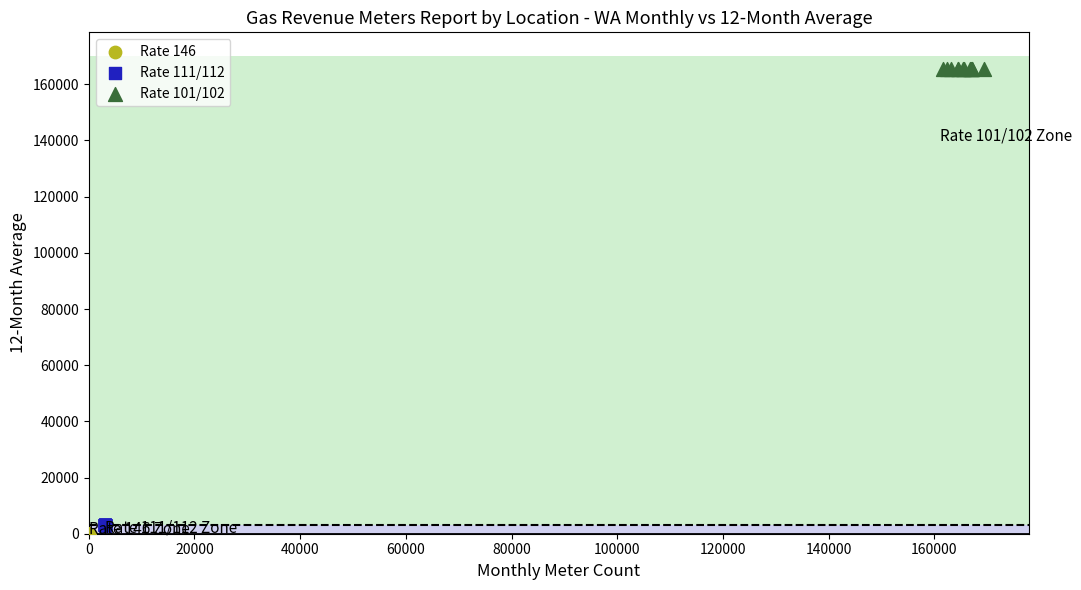

Which series contains the highest Y value?

Rate 101/102